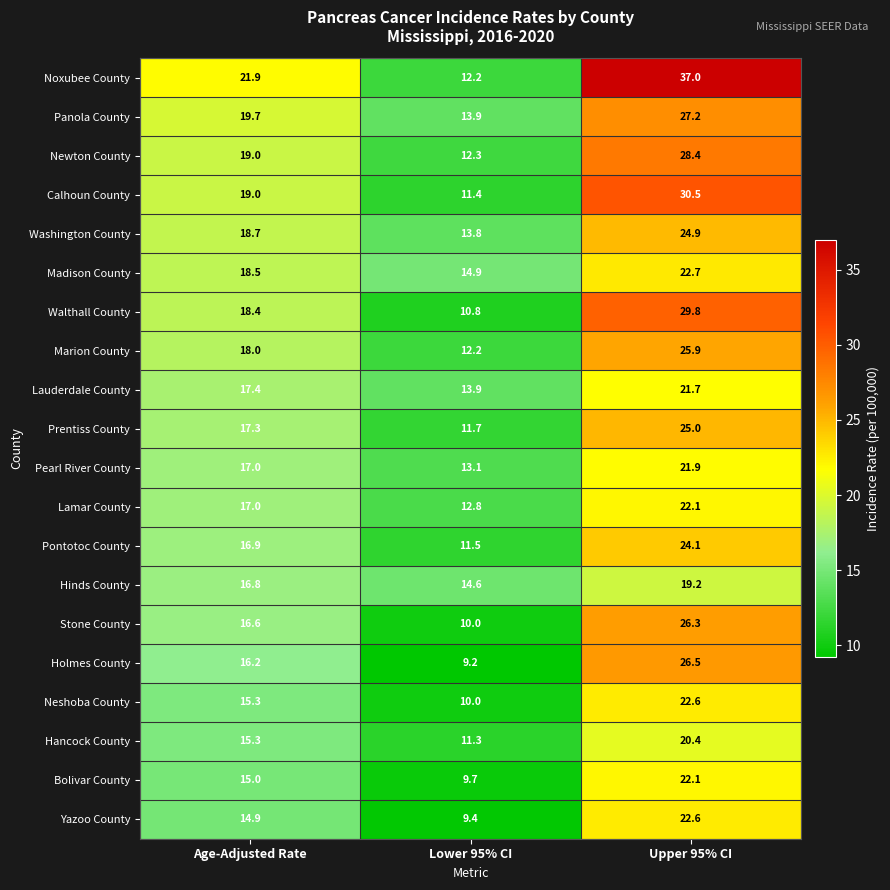

The value of Noxubee County at Age-Adjusted Rate is 21.9. True or false?

True